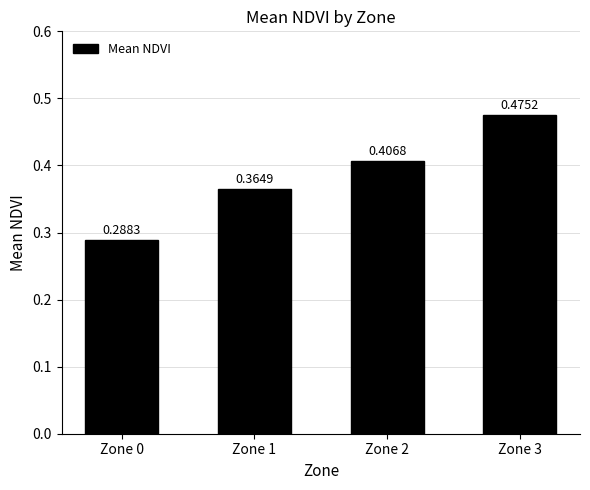

Between Zone 0 and Zone 3, which is larger?

Zone 3